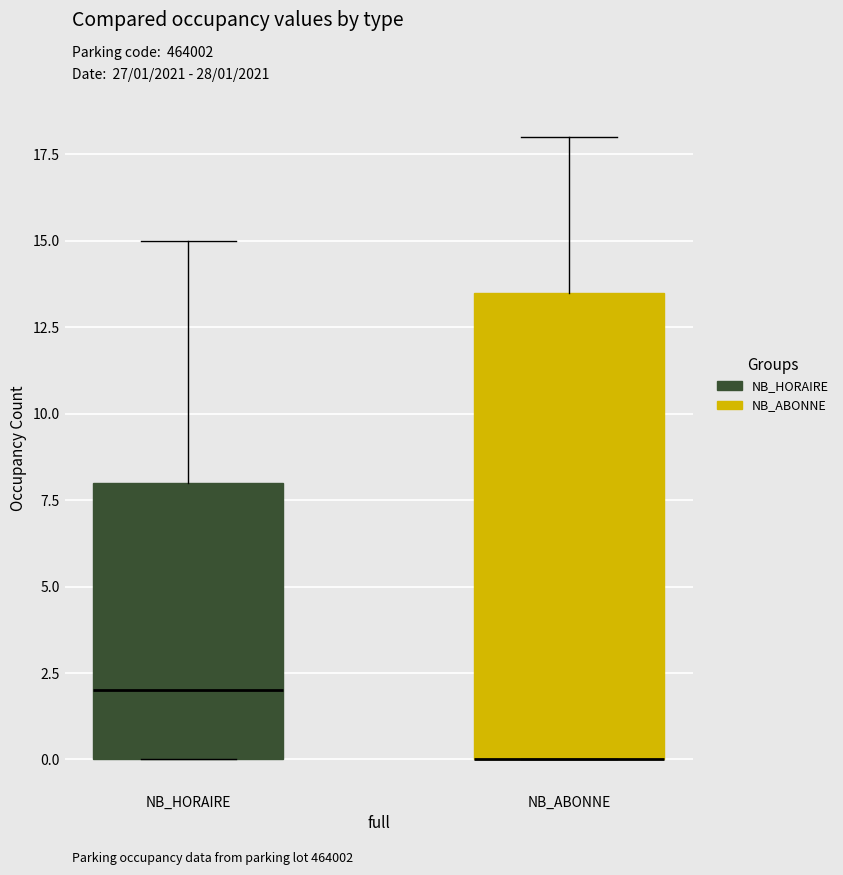

Reading left to right, transcribe this box plot: for each box, give where its median line is, the range the box spans, and where its two whiskers end, as read against the y-axis. The values are not printed on the chart, so give them approximately, as read against the axis.

NB_HORAIRE: median 2.0, box 0.0 to 8.0, whiskers 0.0 to 15.0
NB_ABONNE: median 0.0 (drawn on the box's lower edge), box 0.0 to 13.5, whiskers 0.0 to 18.0